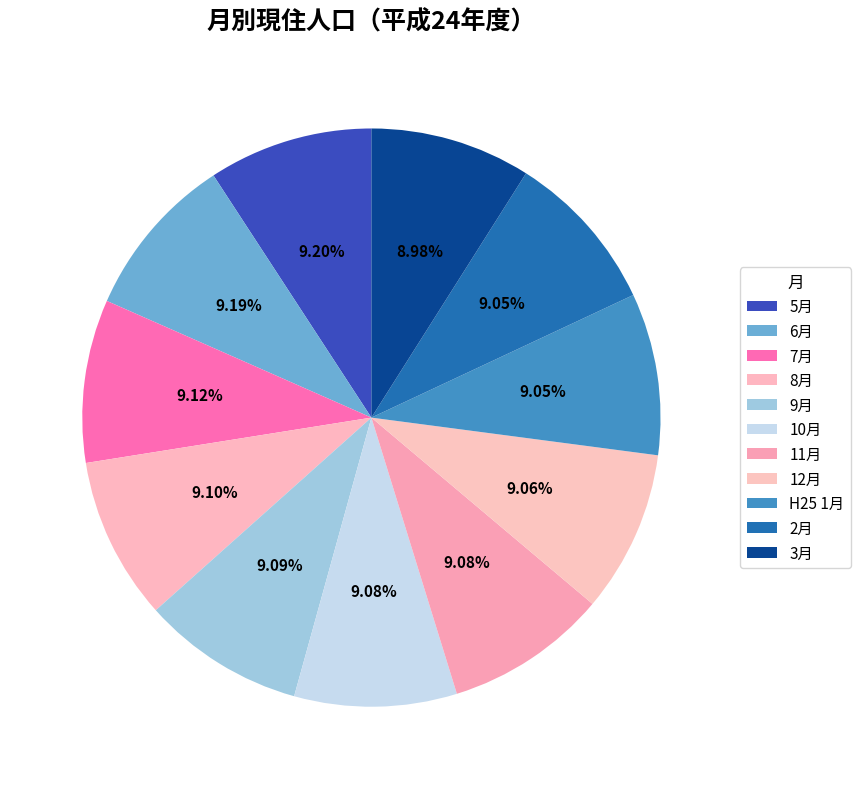

Rank the categories by value from lowest to highest.

3月, 2月, H25 1月, 12月, 11月, 10月, 9月, 8月, 7月, 6月, 5月